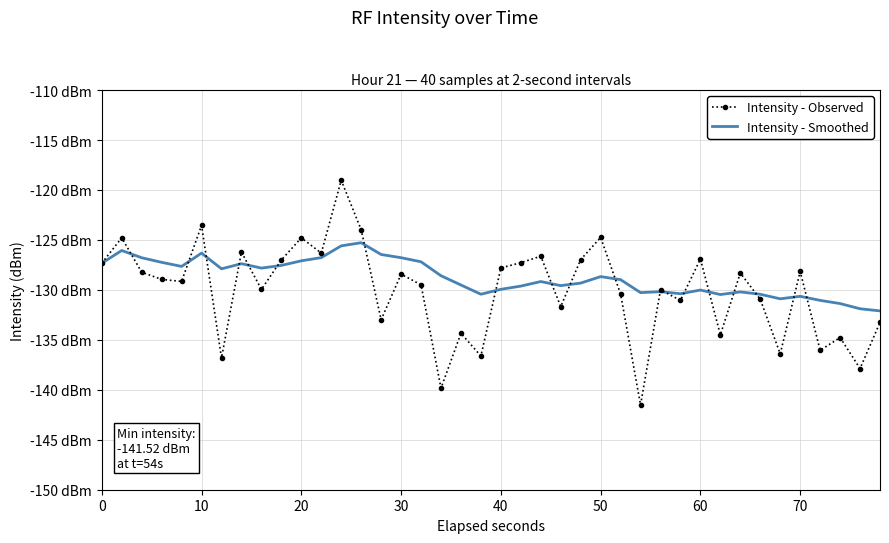

What is the maximum value for Intensity - Smoothed?

-125.3